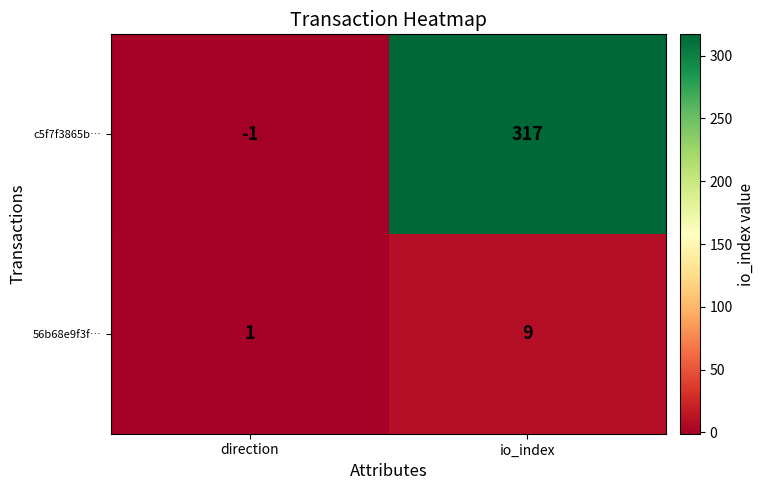

At how many categories does at least one series exceed 27?

1